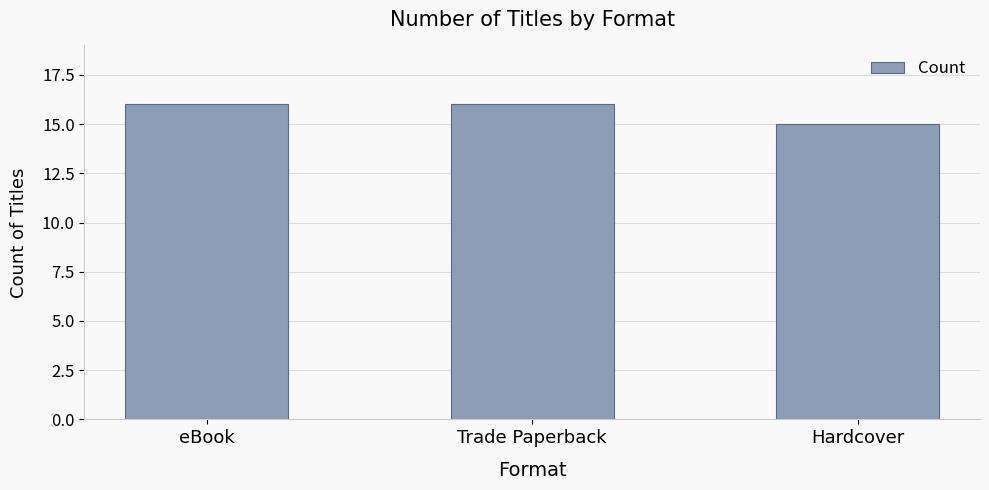

What position from the right is Trade Paperback?

2